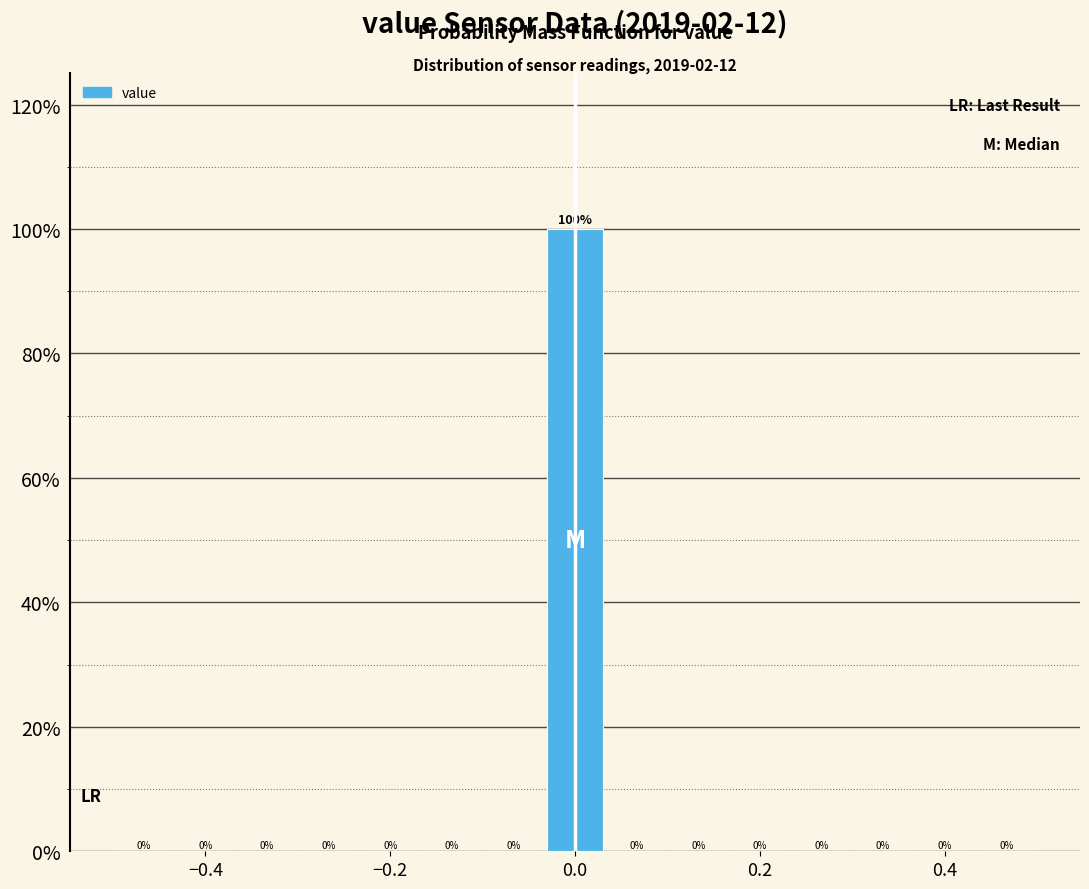

Read against the x-axis, roughly where is the centre of the tallest bar?

0.00